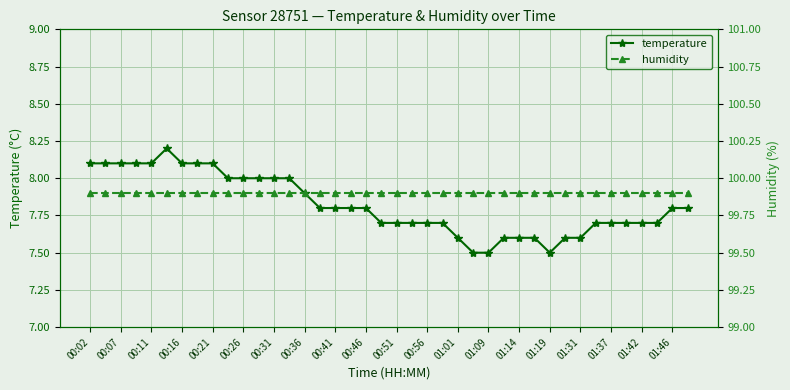

True or false: temperature has more than 0 interior local peaks.

True